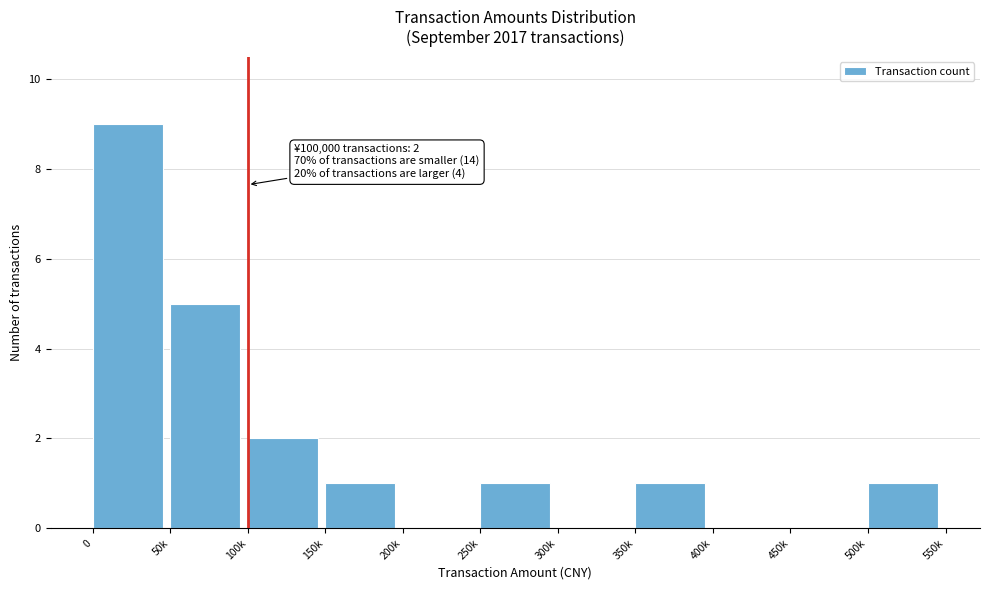

Reading left to right, list all the values displayed in this chart.

0=9	50k=5	100k=2	150k=1	200k=0	250k=1	300k=0	350k=1	400k=0	450k=0	500k=1